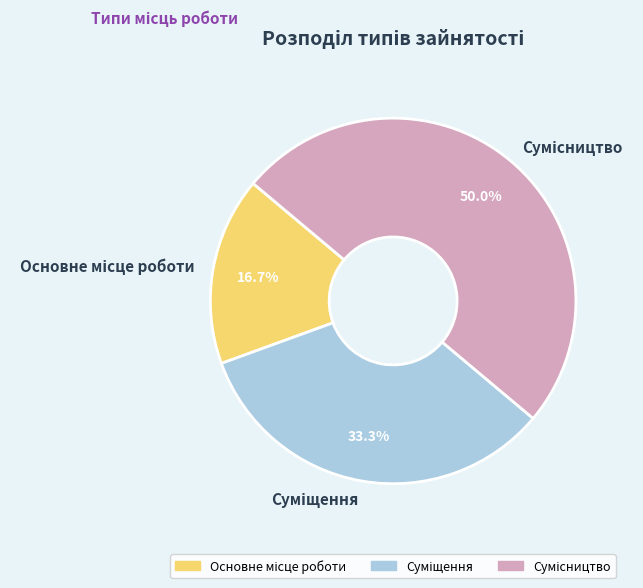

Which category has the biggest portion of the pie?

Сумісництво